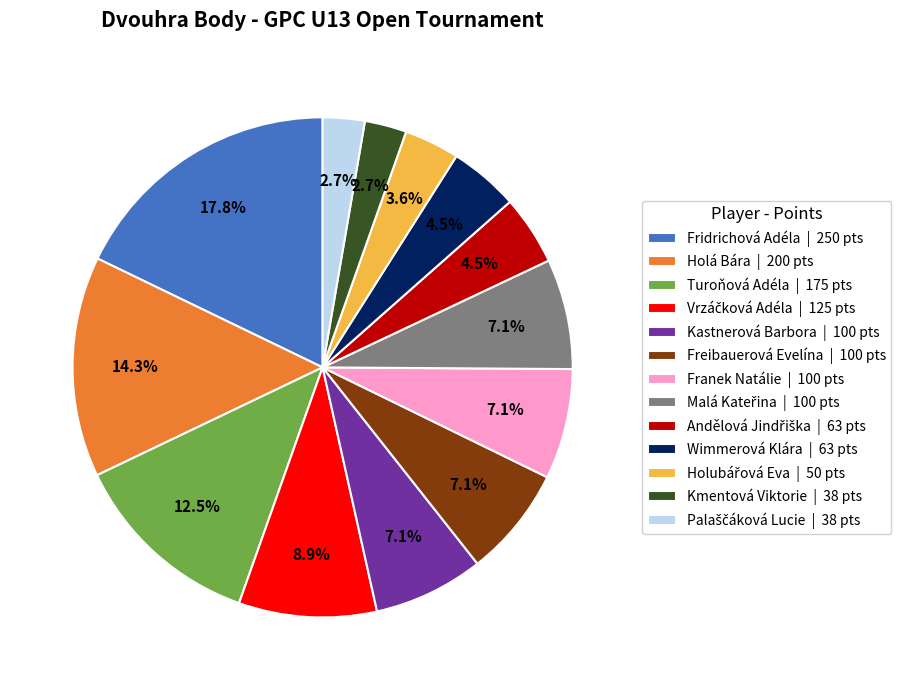

What portion of the pie excludes Freibauerová Evelína | 100 pts?

92.9%